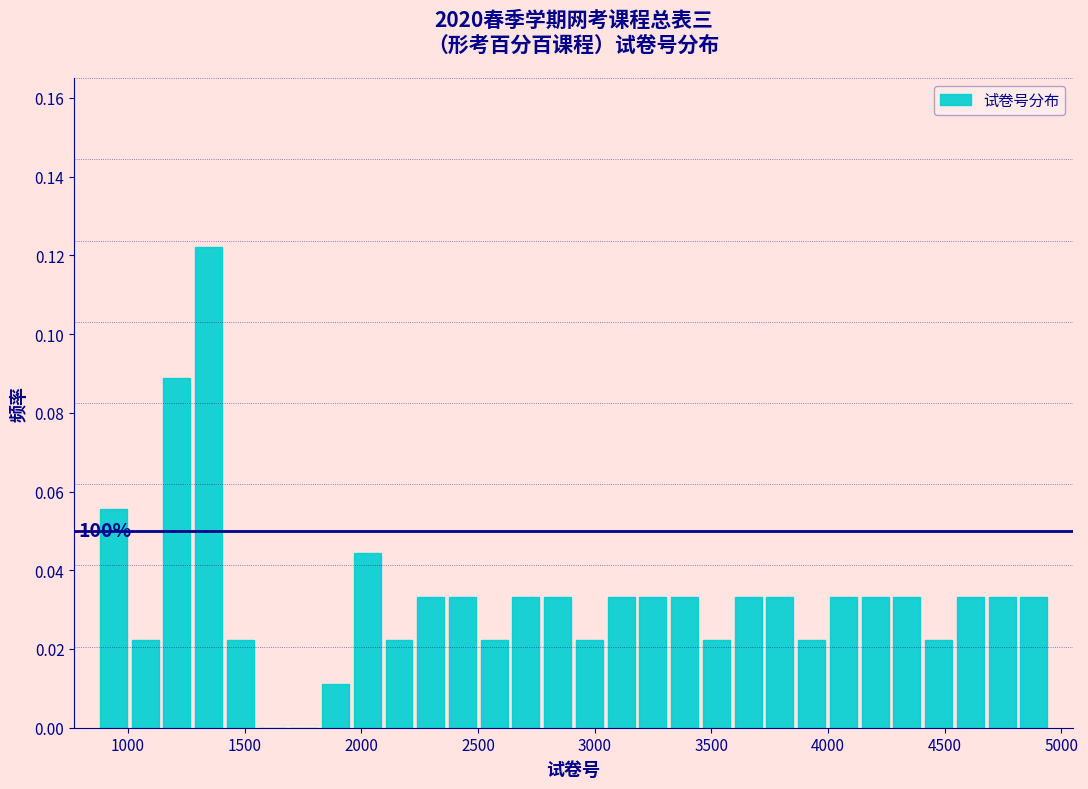

Read against the x-axis, roughly where is the centre of the tallest bar?

1350